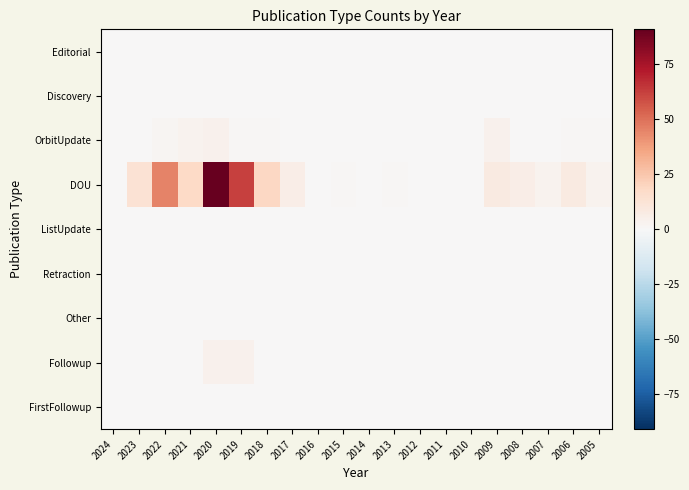

Which series has the widest spread of values?

DOU